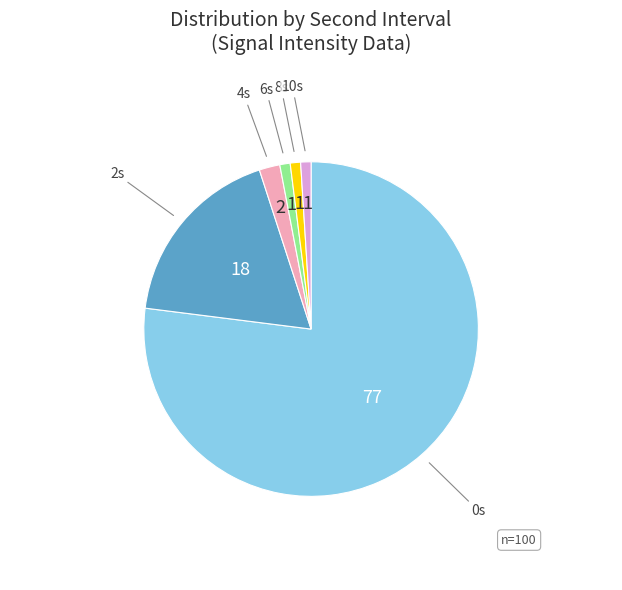

How many segments does this pie chart have?

6